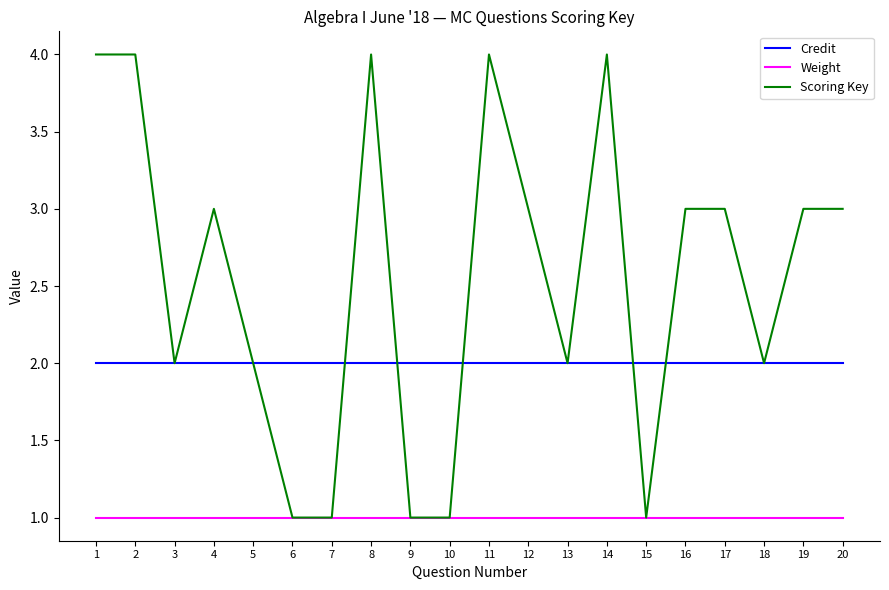

Which series changed the most between 8 and 18?

Scoring Key